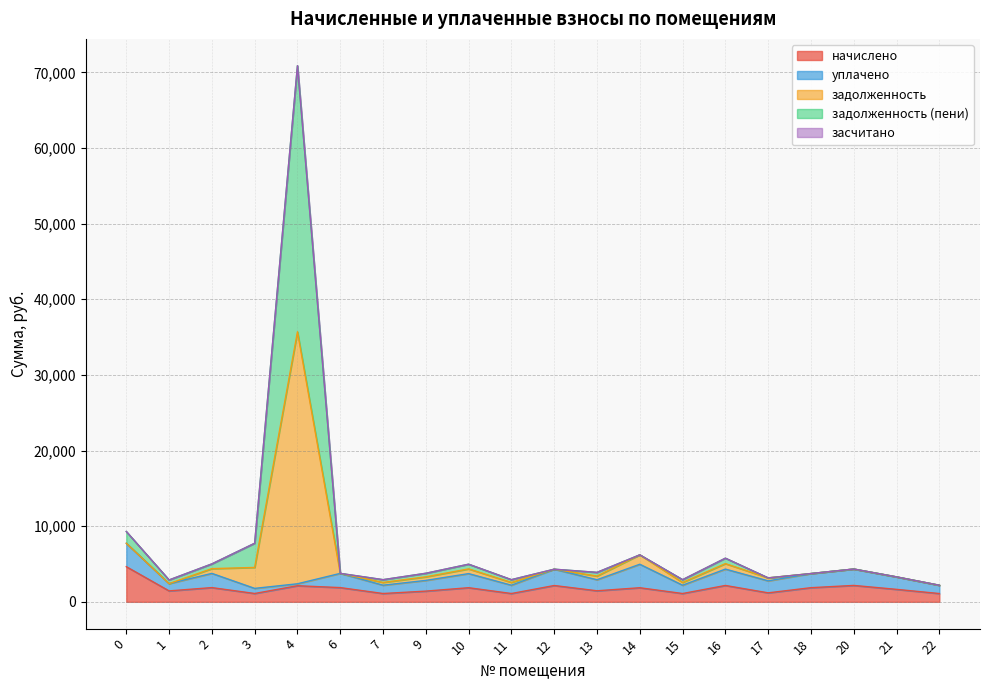

At which category is the sum across all series the highest?

4